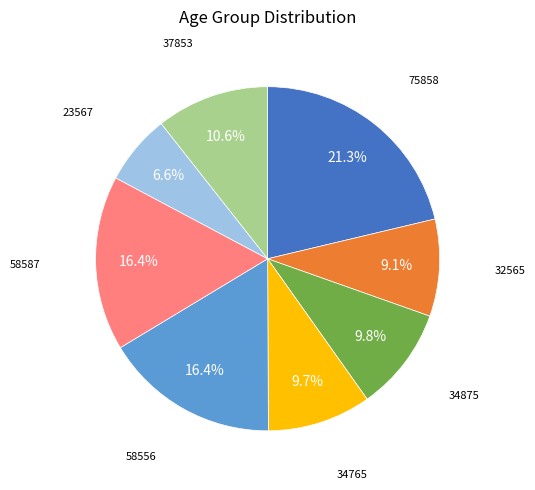

Is there a majority slice in this chart?

No